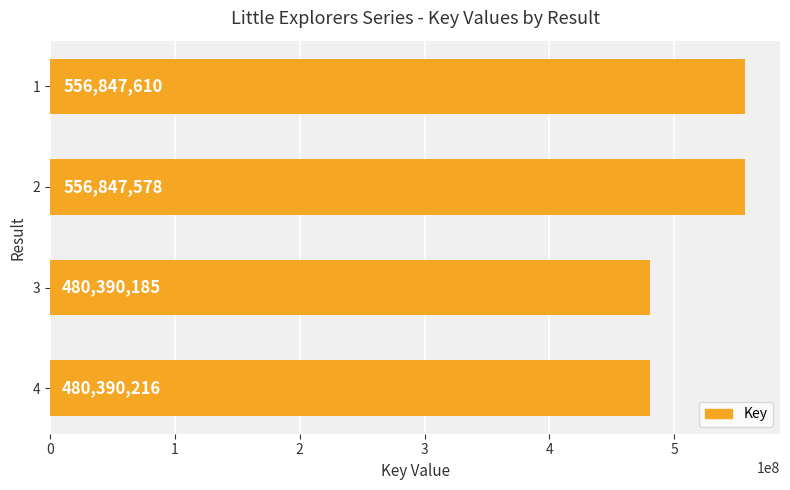

The value at 1 is 556847610. True or false?

True